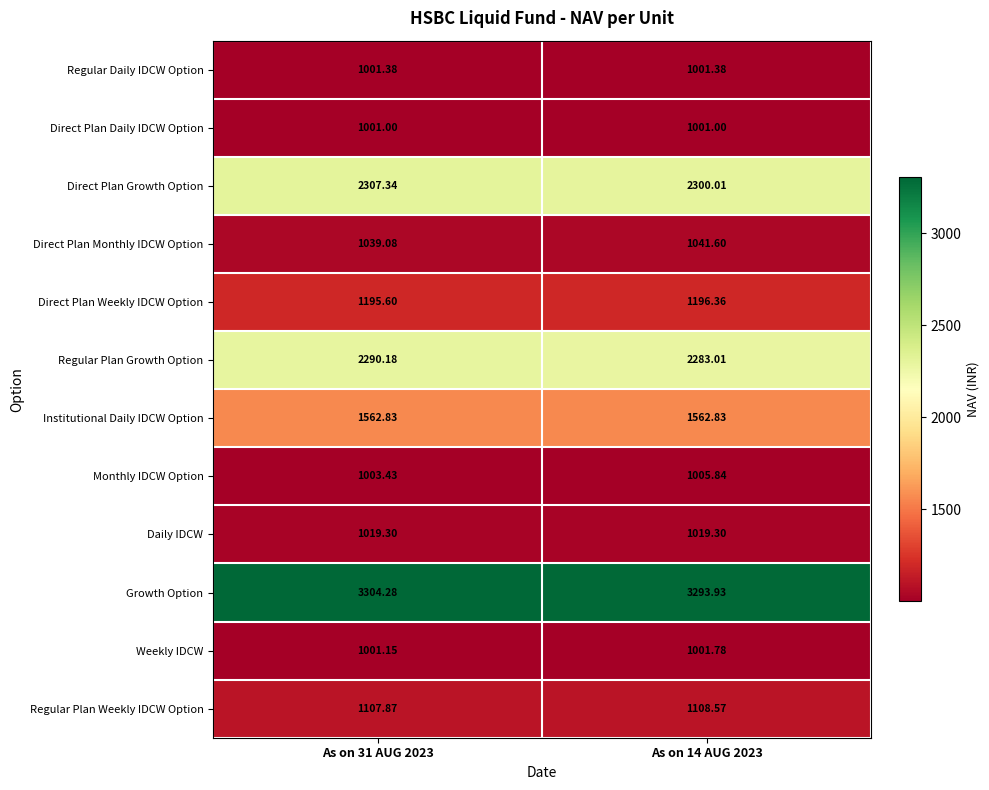

Rank the series by their maximum value, from lowest to highest.

Direct Plan Daily IDCW Option, Regular Daily IDCW Option, Weekly IDCW, Monthly IDCW Option, Daily IDCW, Direct Plan Monthly IDCW Option, Regular Plan Weekly IDCW Option, Direct Plan Weekly IDCW Option, Institutional Daily IDCW Option, Regular Plan Growth Option, Direct Plan Growth Option, Growth Option